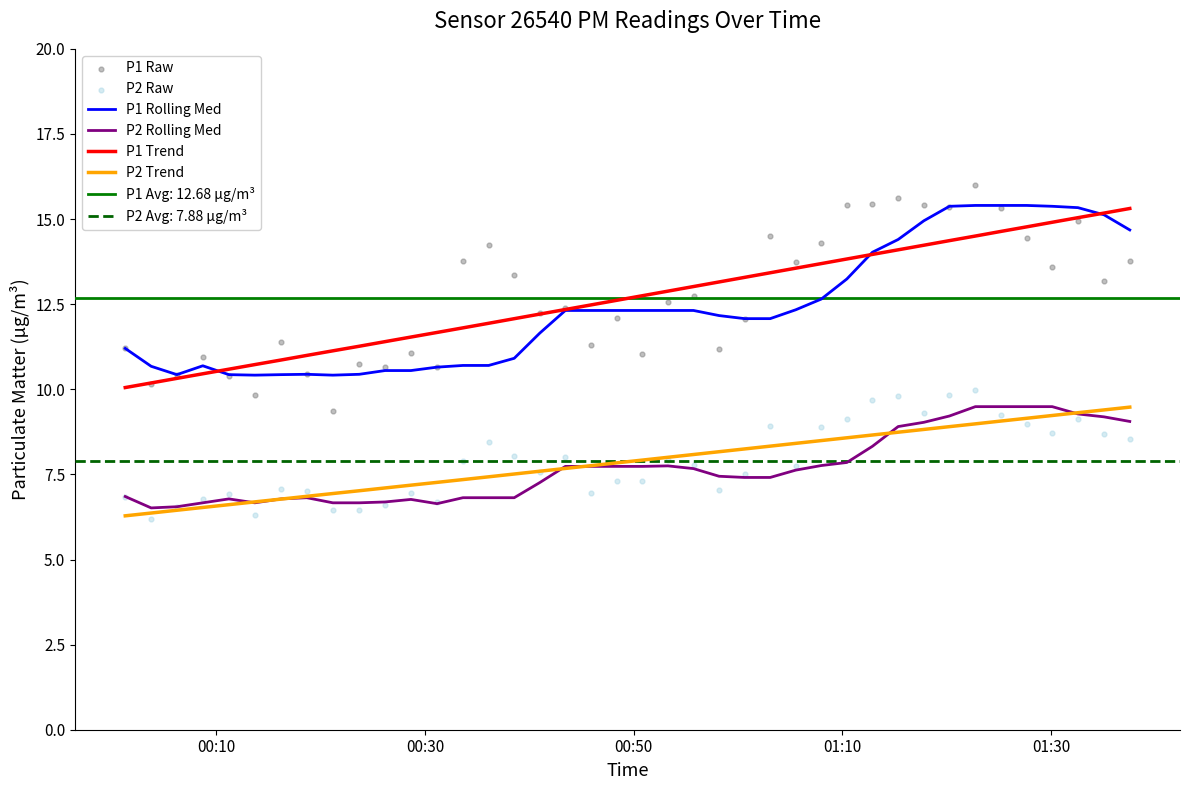

What is the highest value of the P1 Rolling Med series?

15.4